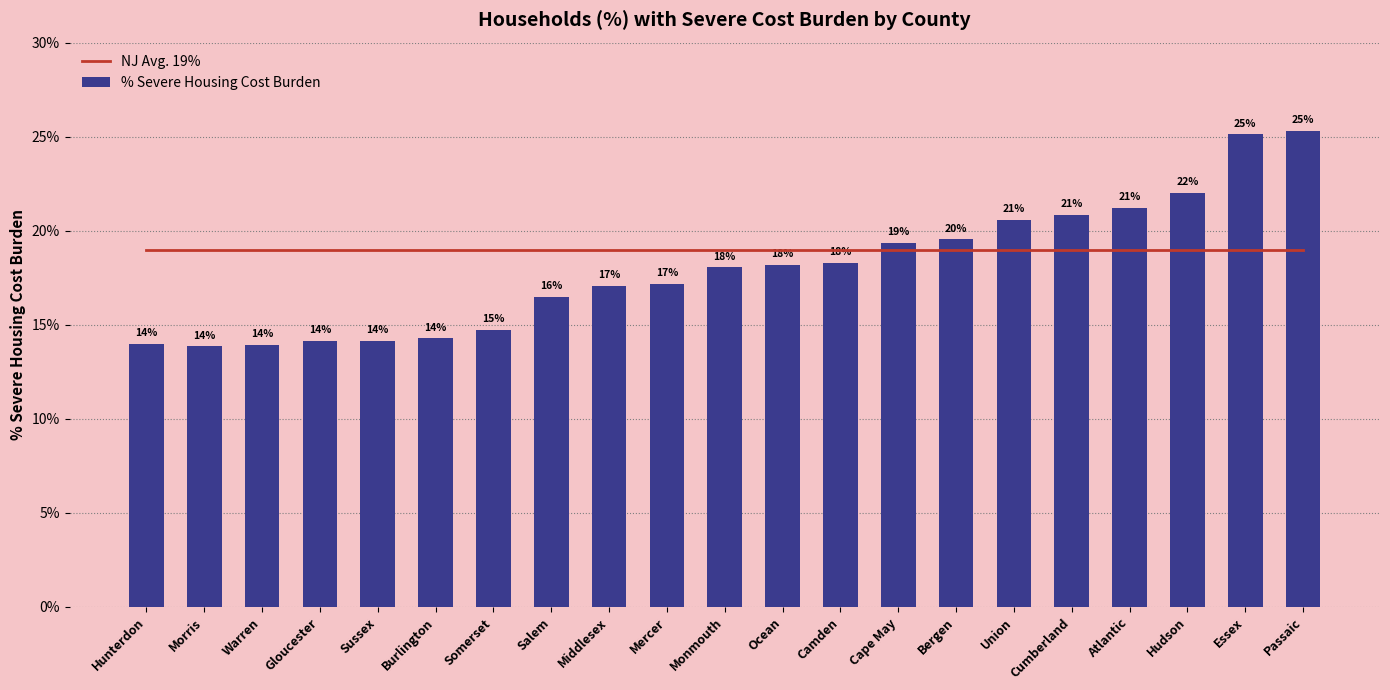

Reading left to right, what are all the values shown in this chart?

NJ Avg. 19%: 0.2	0.2	0.2	0.2	0.2	0.2	0.2	0.2	0.2	0.2	0.2	0.2	0.2	0.2	0.2	0.2	0.2	0.2	0.2	0.2	0.2
% Severe Housing Cost Burden: 0.1	0.1	0.1	0.1	0.1	0.1	0.1	0.2	0.2	0.2	0.2	0.2	0.2	0.2	0.2	0.2	0.2	0.2	0.2	0.3	0.3